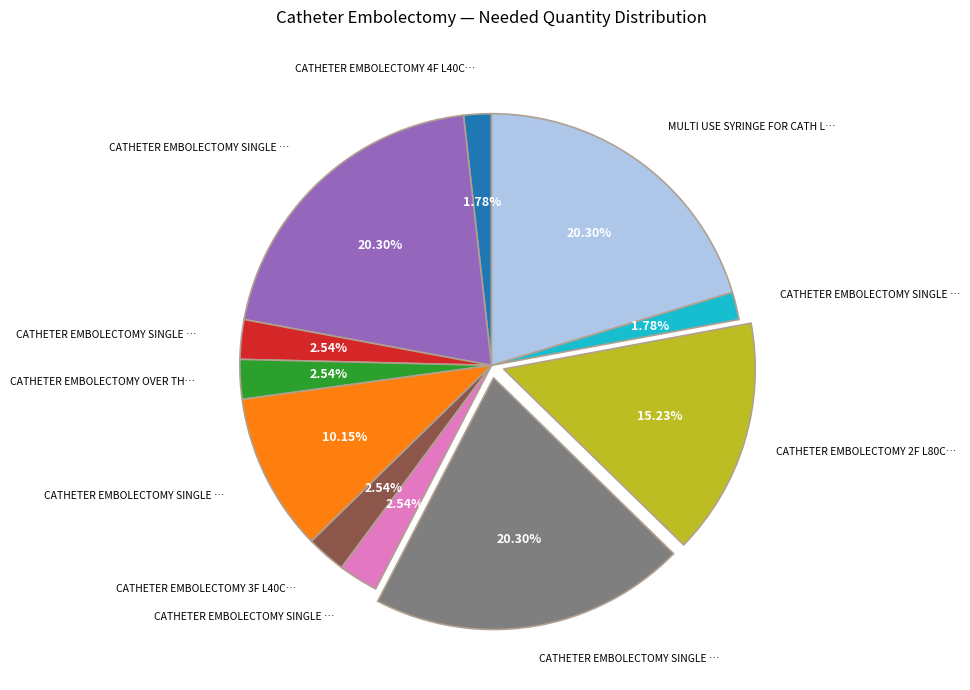

Count the number of slices in the pie.

11